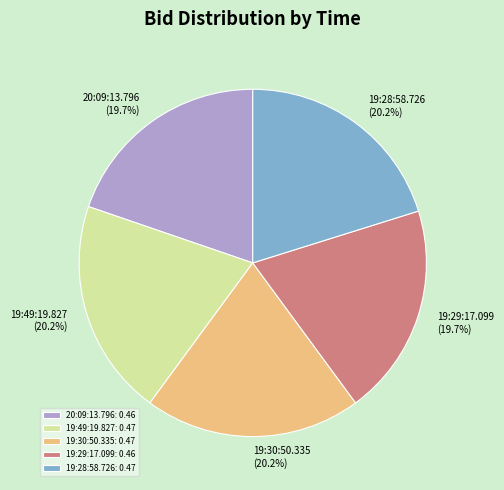

What percentage is the 20:09:13.796 slice, to the nearest percent?

20%